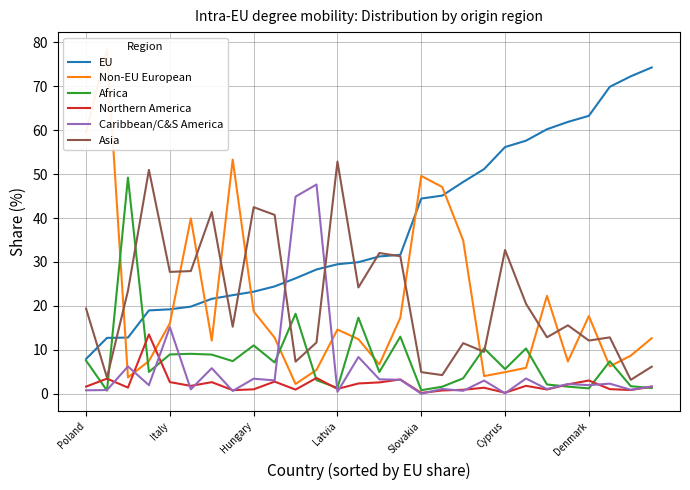

What are all the series names shown in the legend?

EU, Non-EU European, Africa, Northern America, Caribbean/C&S America, Asia